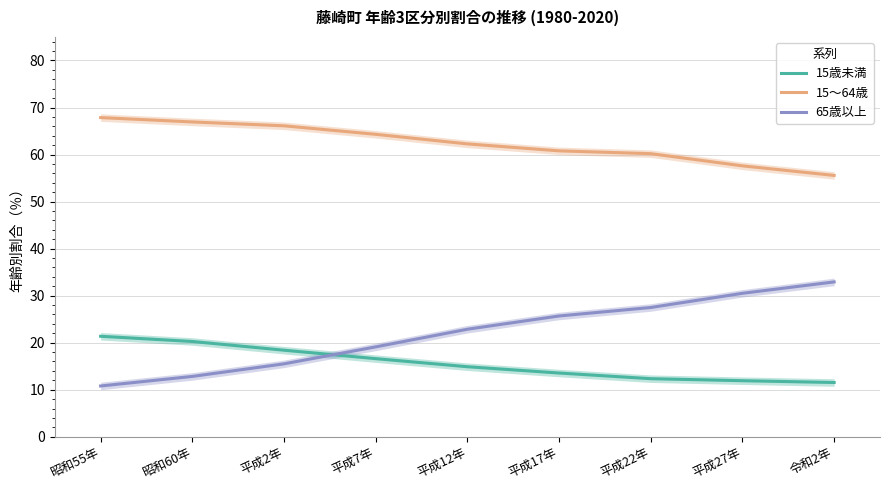

How many values in the 65歳以上 series are below 22?

4